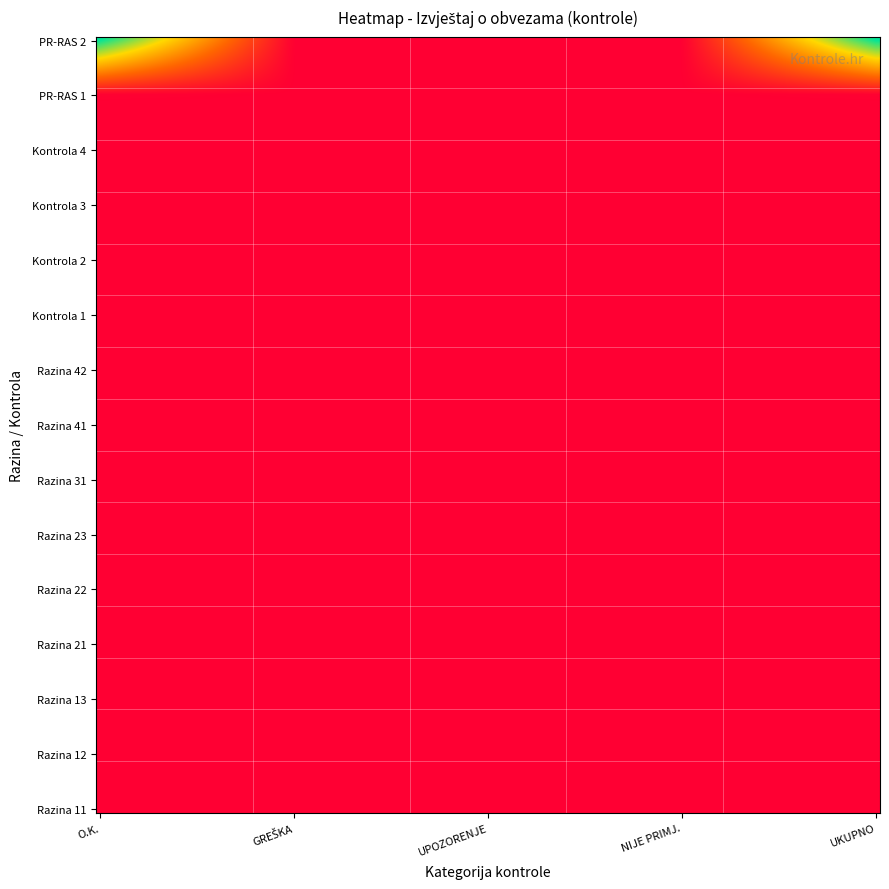

What is the maximum value shown in the chart?

3